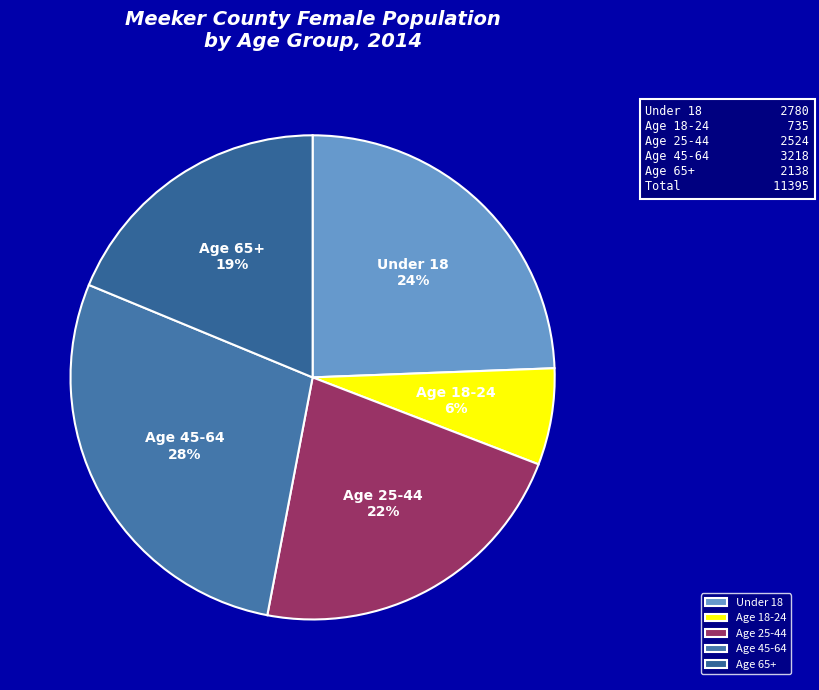

What is the ratio of the value at Age 18-24 to the value at Age 25-44?

0.3